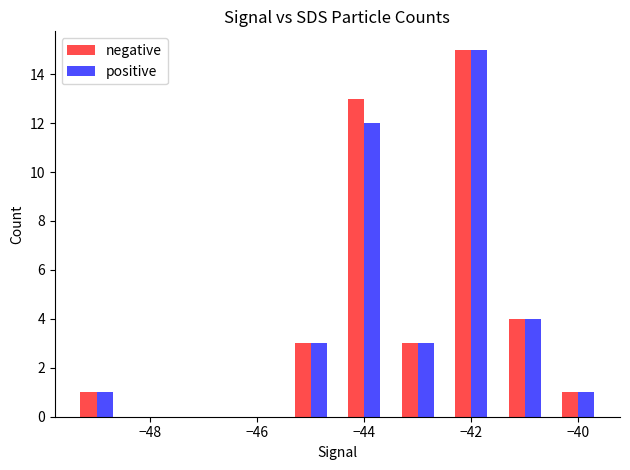

What is the maximum value shown in the chart?

15